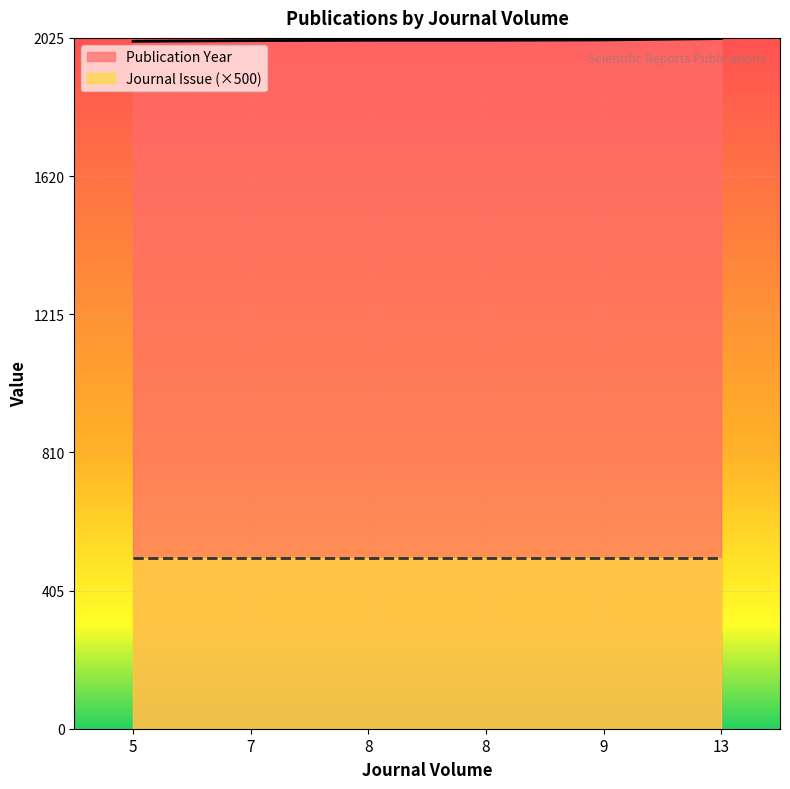

True or false: the data shows 2018 at 8.

True